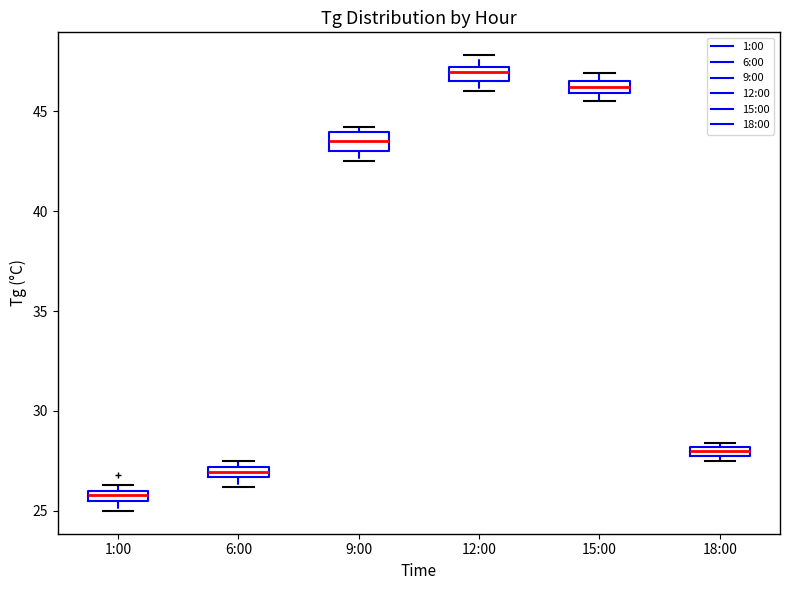

Which box has the lowest median line?

1:00